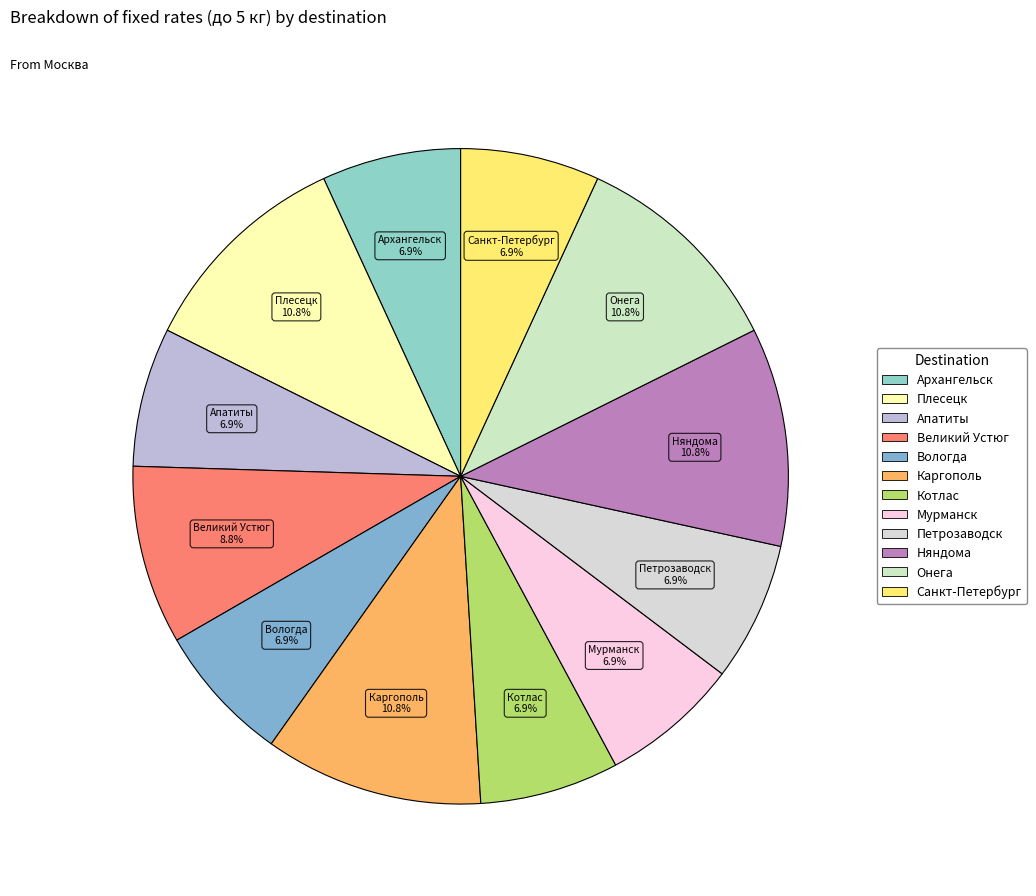

Is there any slice that represents more than half of the pie?

No